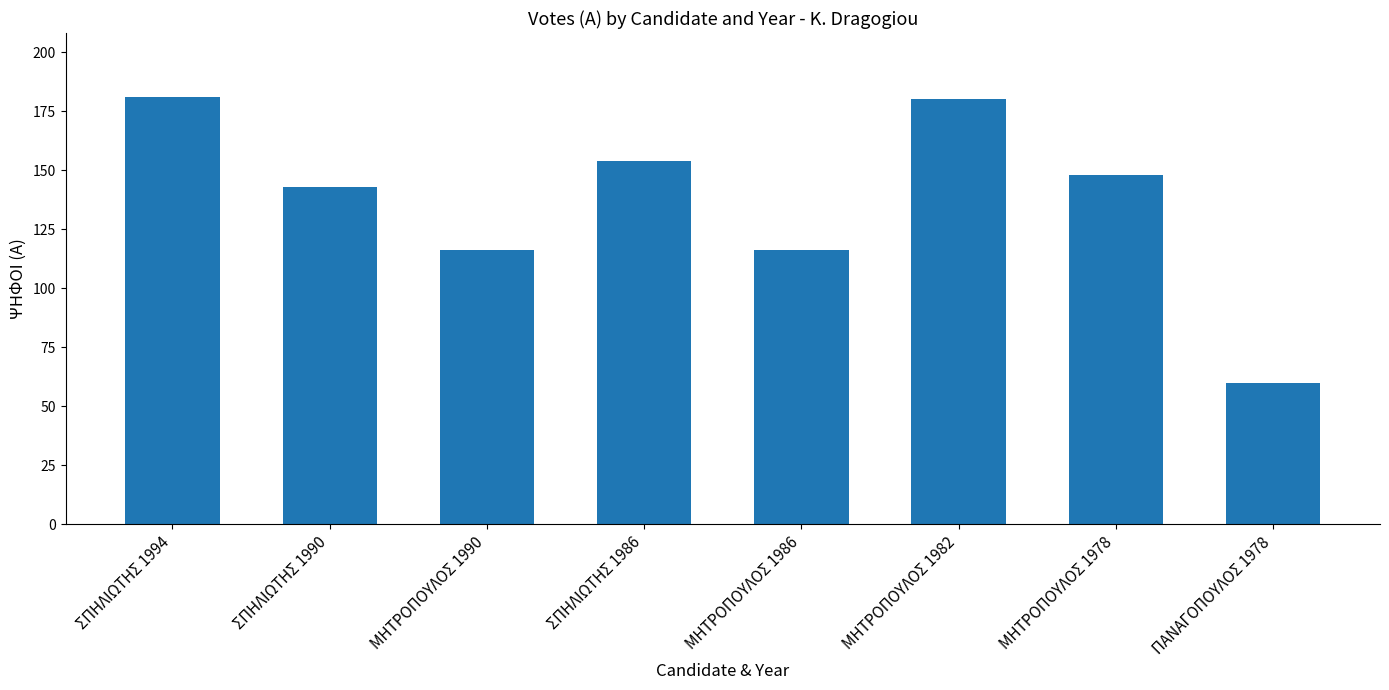

Approximately how many times larger is the value at ΜΗΤΡΟΠΟΥΛΟΣ 1986 compared to ΜΗΤΡΟΠΟΥΛΟΣ 1982?

0.6